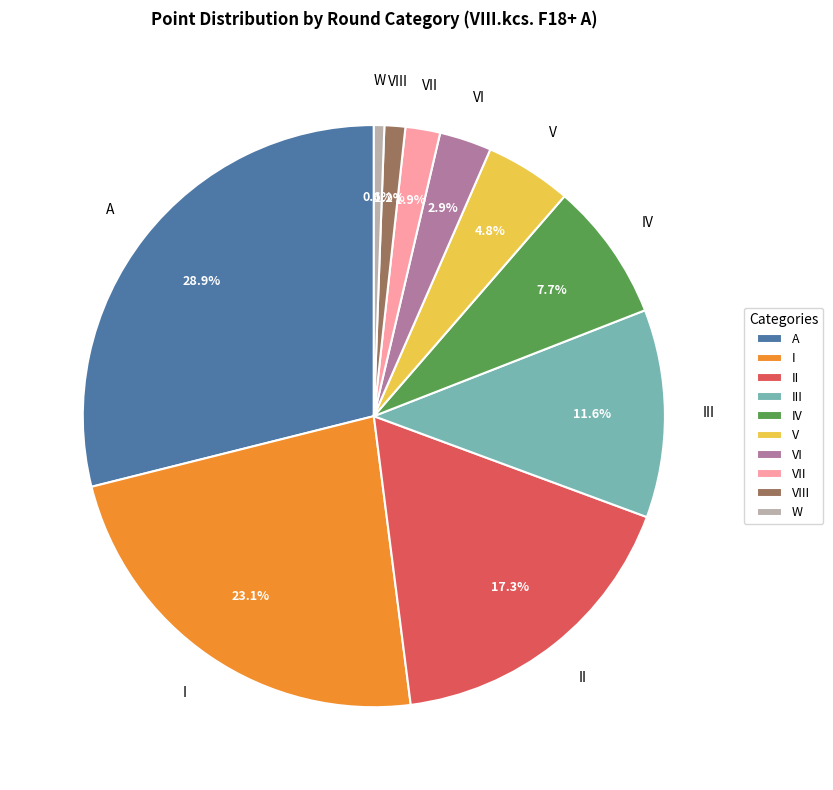

How many slices are in this pie chart?

10